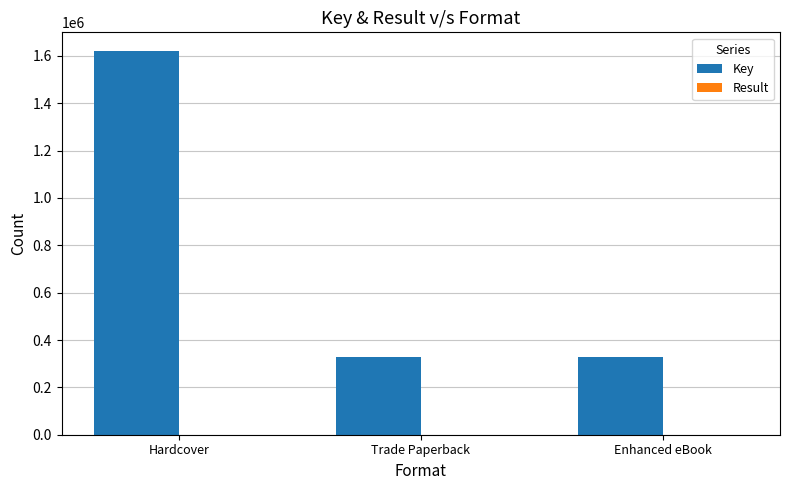

The Key series shows 328715 at Trade Paperback. True or false?

True